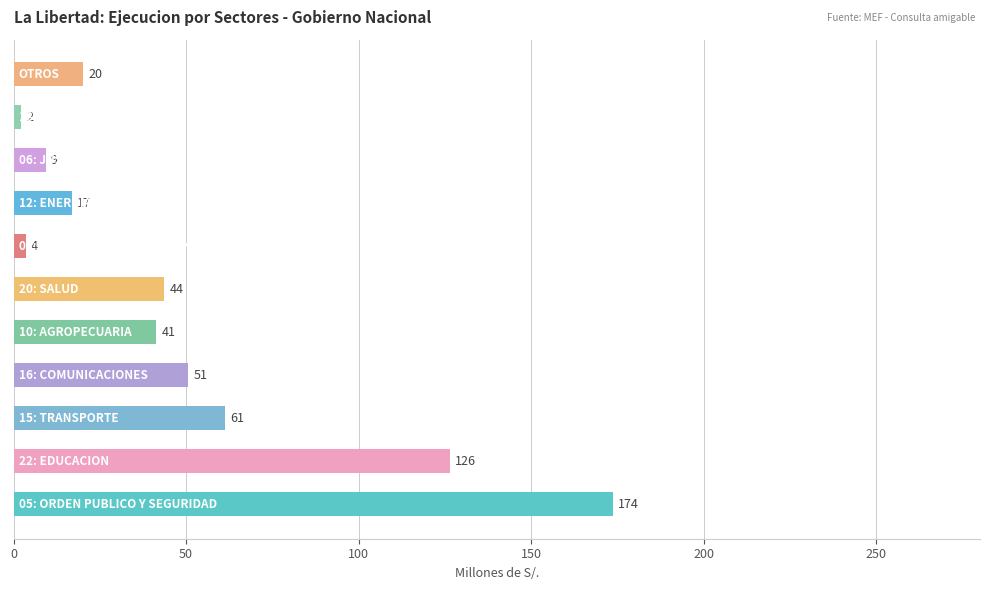

Are the bars horizontal?

Yes